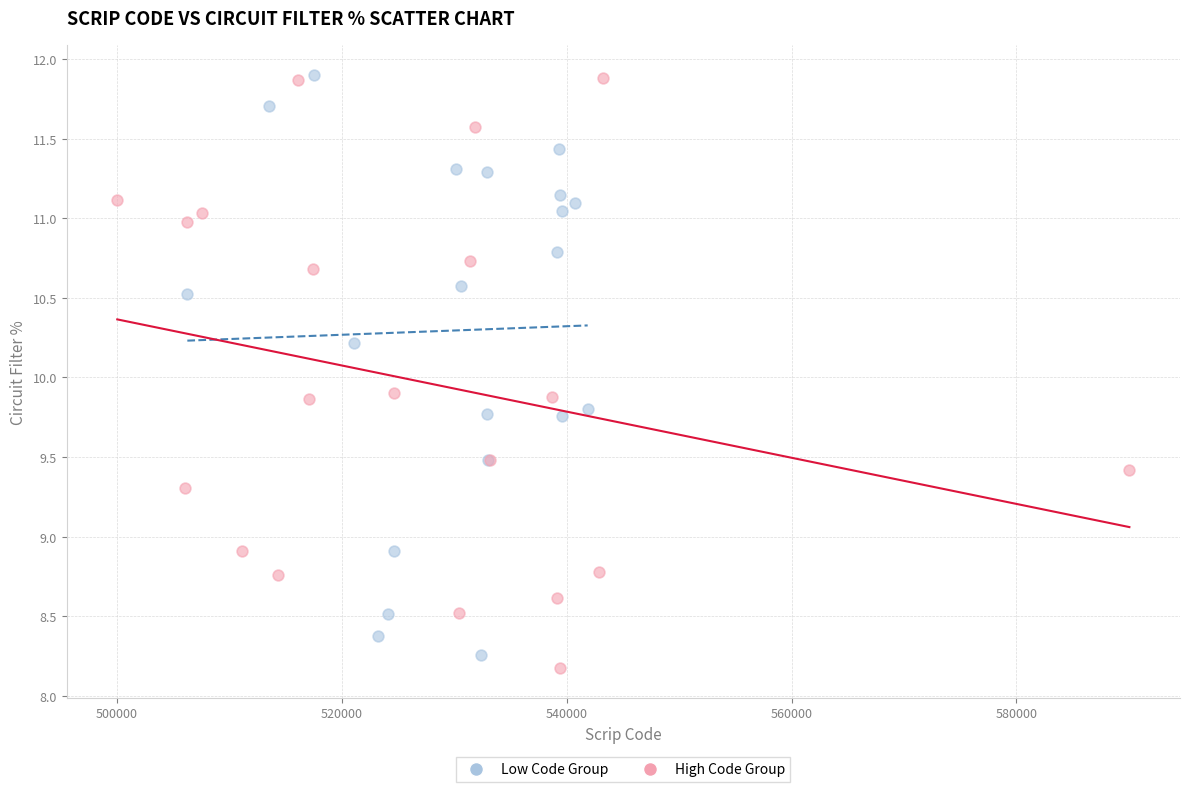

What are all the series names shown in the legend?

Low Code Group, High Code Group